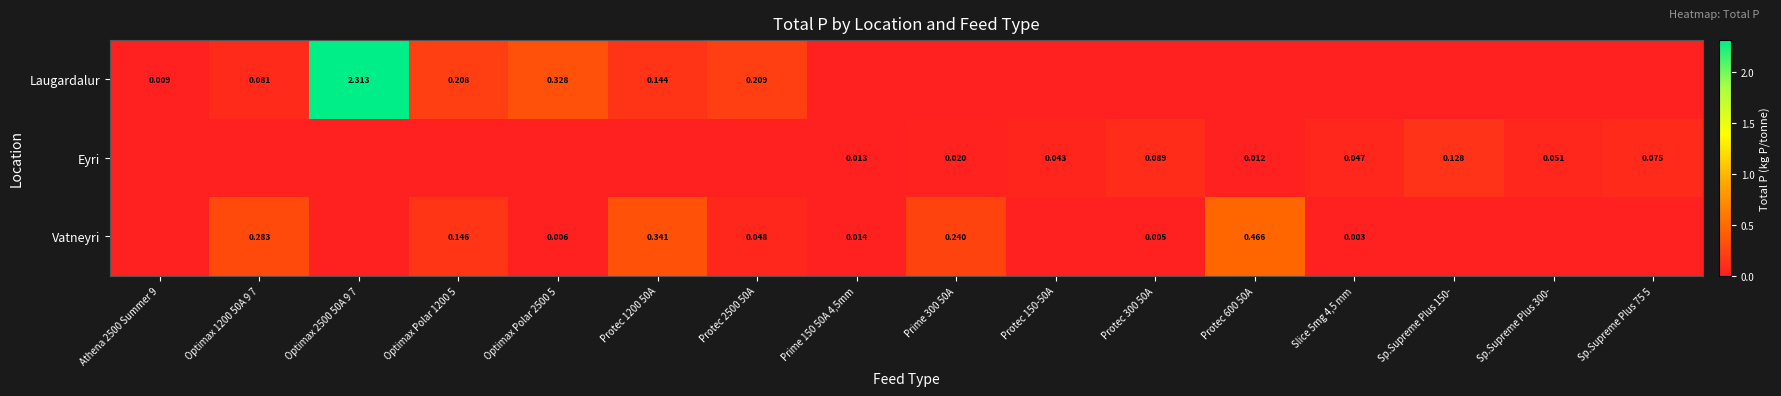

Is the value of Eyri at Protec 600 50A greater than the value of Laugardalur at Optimax 1200 50A 9 7?

No